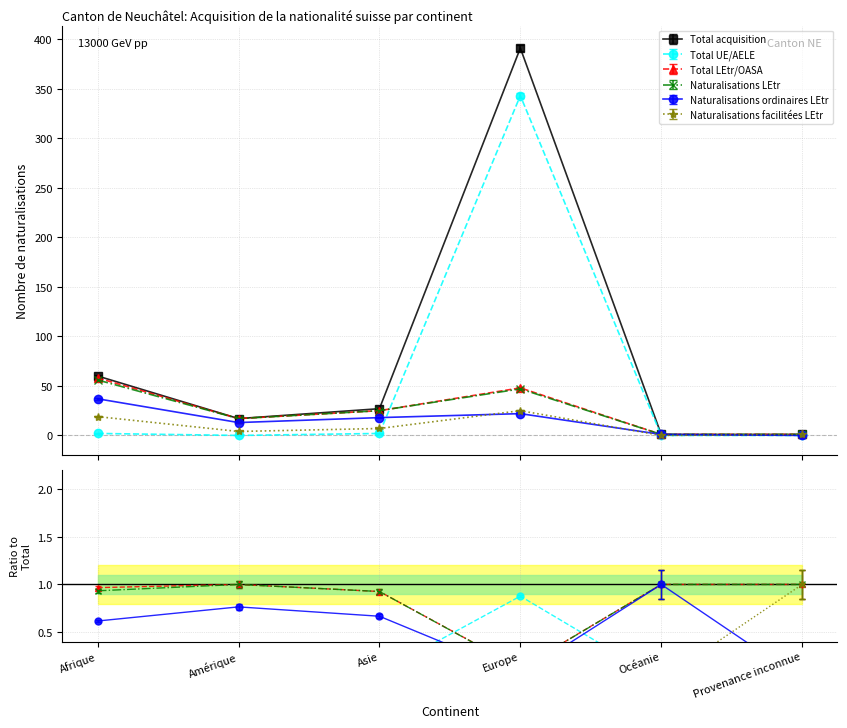

True or false: Naturalisations LEtr and Naturalisations ordinaires LEtr intersect in this chart.

False